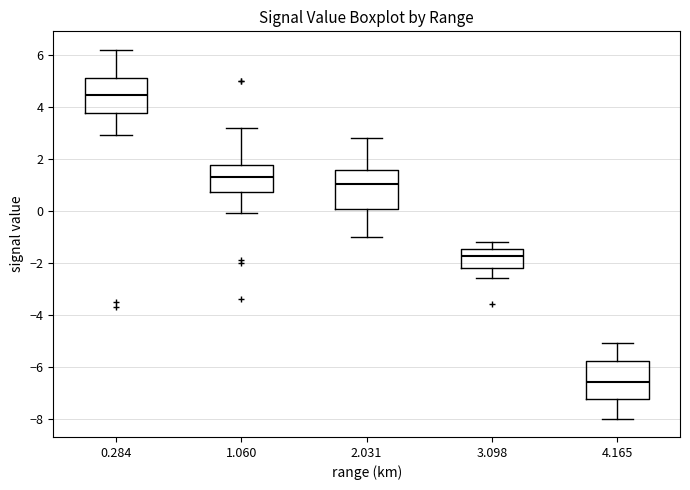

Where is the upper edge of the box at x = 3.098 on the y-axis? The values are not printed on the chart, so give them approximately, as read against the axis.

-1.4